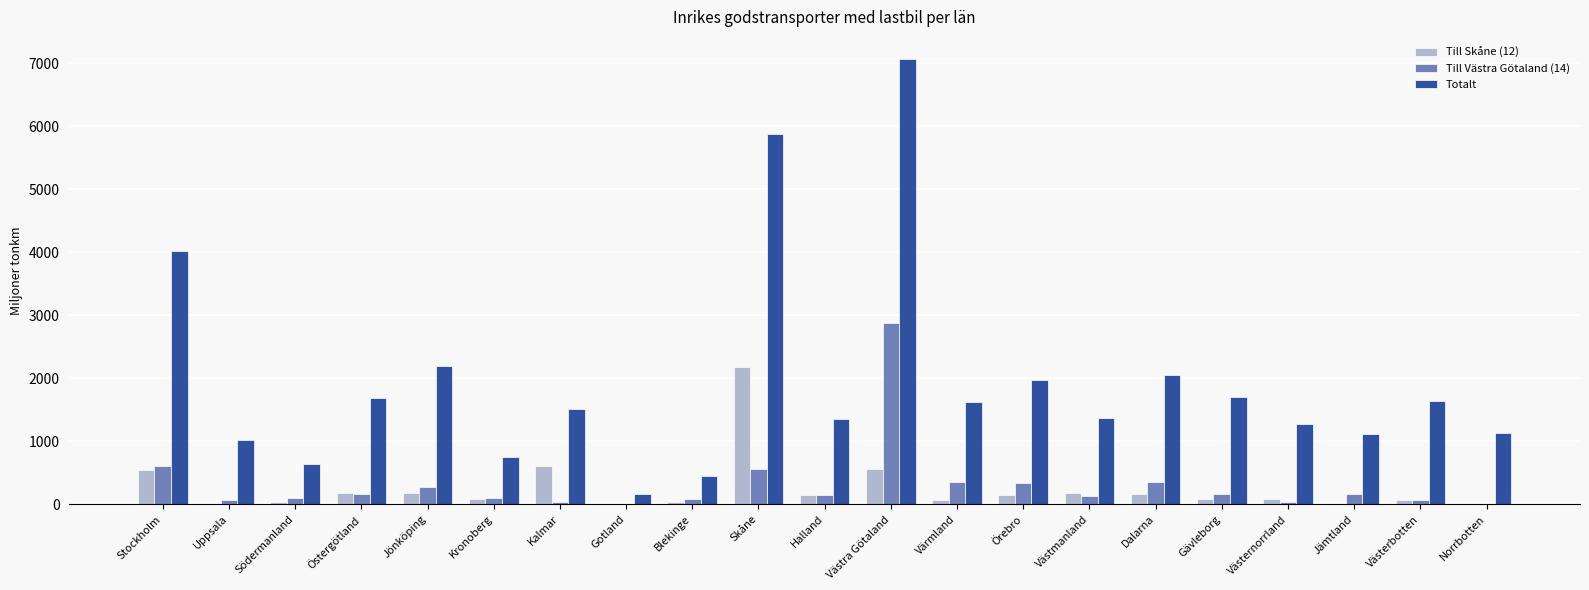

What is the total value across all series at Jämtland?

1288.6